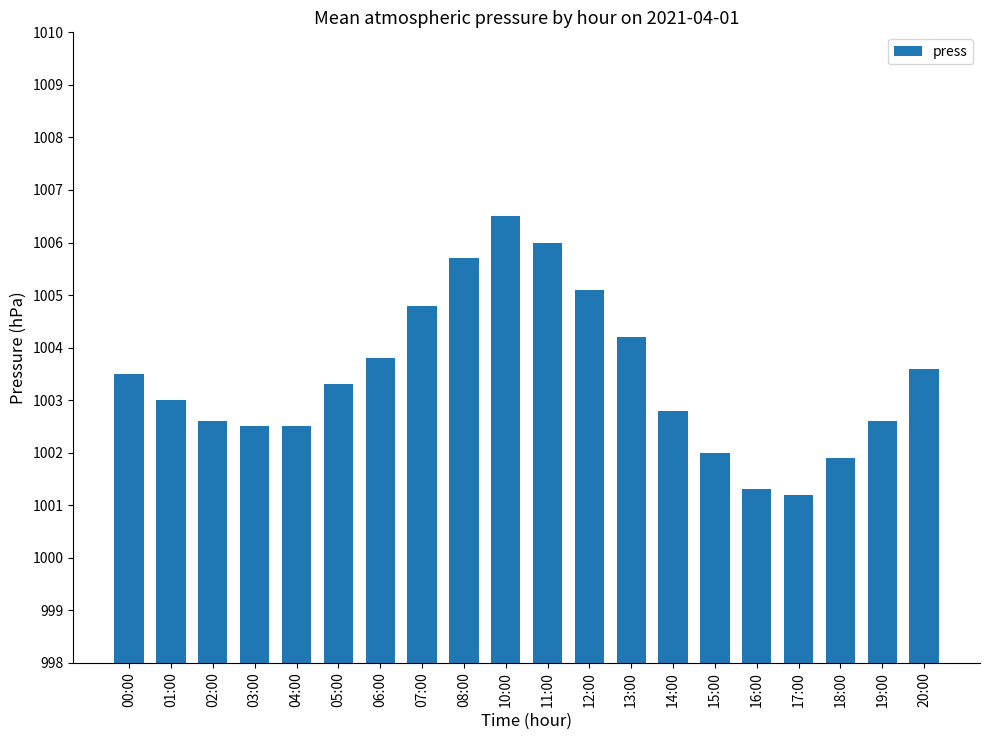

What is the greatest value displayed?

1006.5